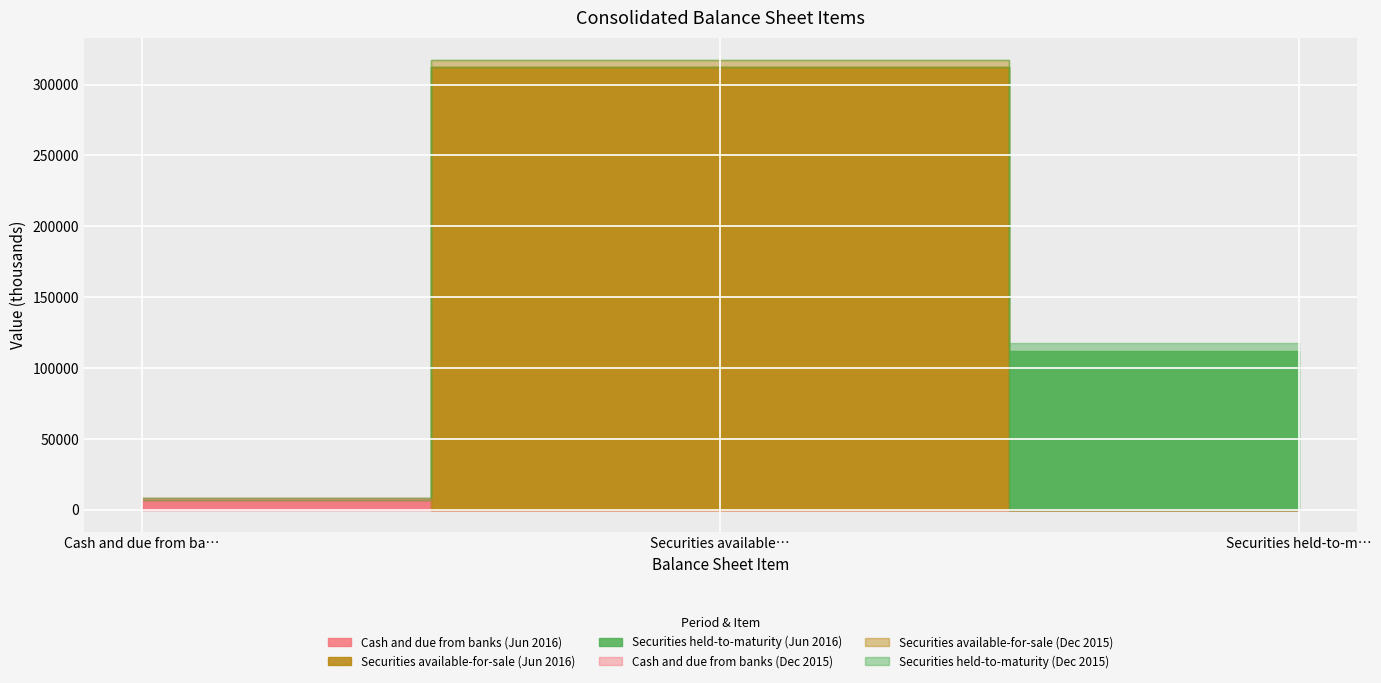

At how many categories does at least one series exceed 283531?

1